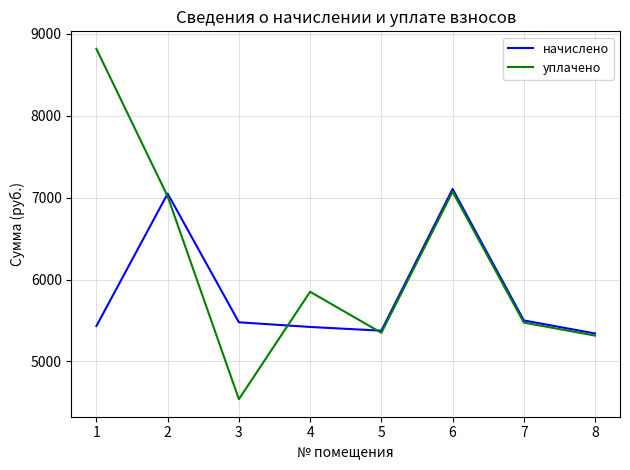

What is the total value across all series at 5?

10724.4